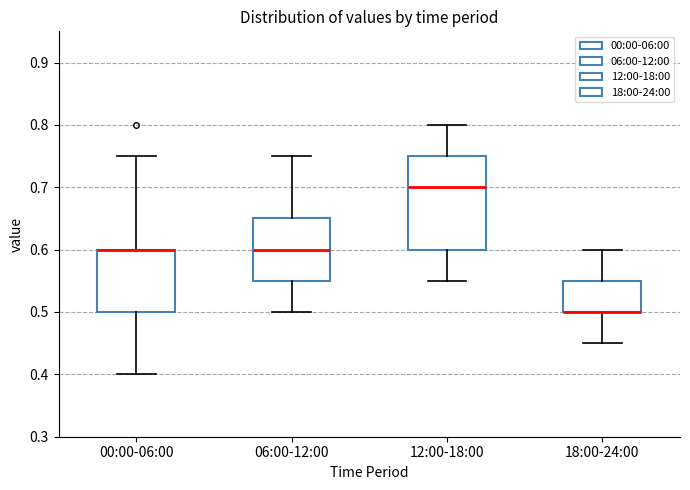

Which box is the tallest, from its lower edge to its upper edge?

12:00-18:00